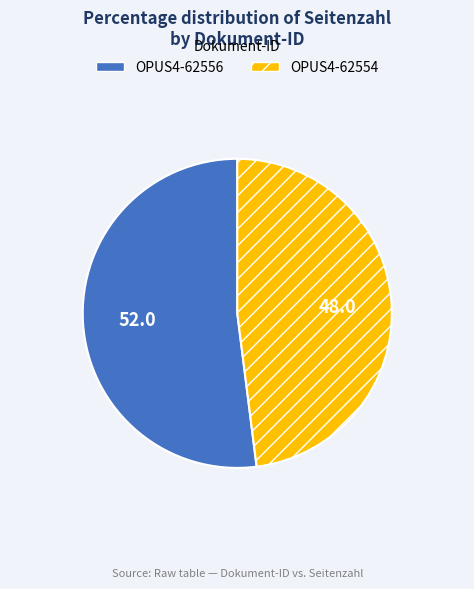

What is the smallest slice in the pie chart?

OPUS4-62554